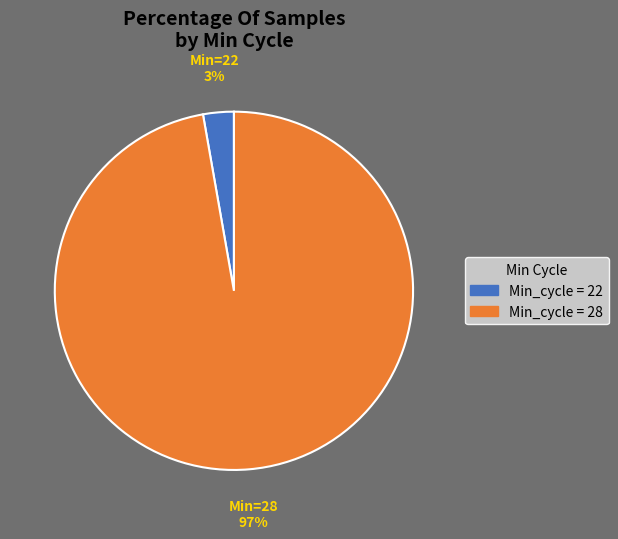

To the nearest percent, what is the average slice percentage?

50%